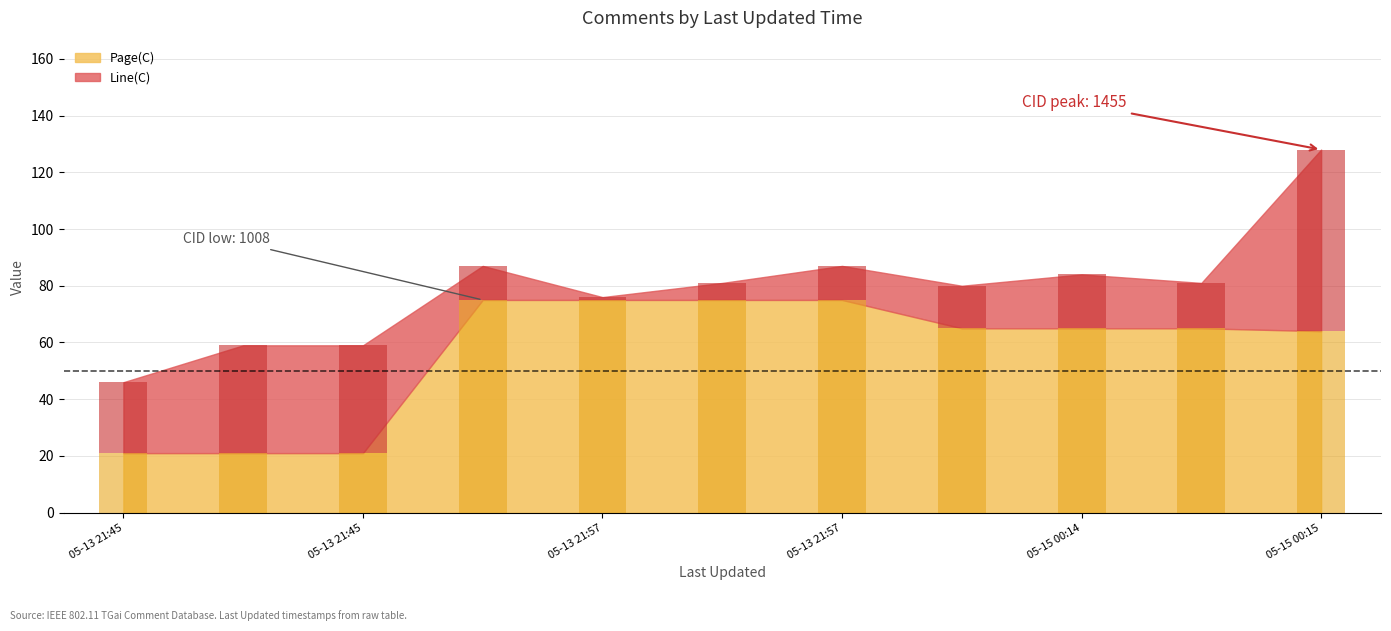

What is the sum of the Page(C) values at 2013-05-15 00:14:44 and 2013-05-13 21:57:12?

140